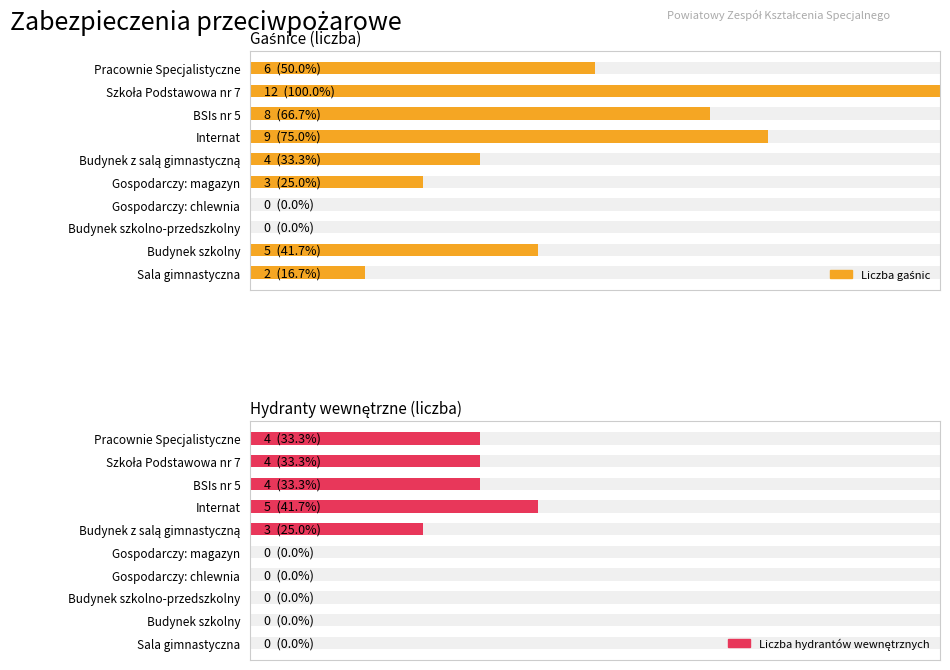

True or false: Liczba gaśnic has a value of 5 at Budynek szkolny.

True